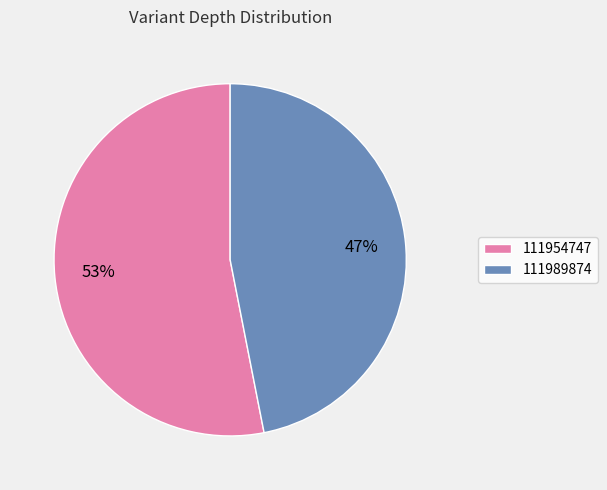

Approximately how many times larger is the value at 111989874 compared to 111954747?

0.9